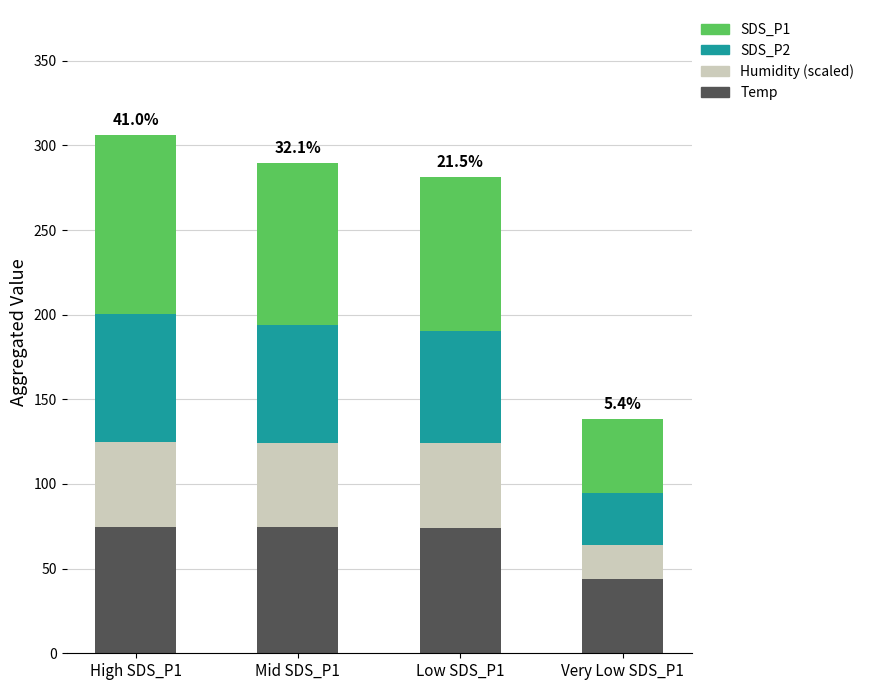

What is the total value across all series at High SDS_P1?

306.3